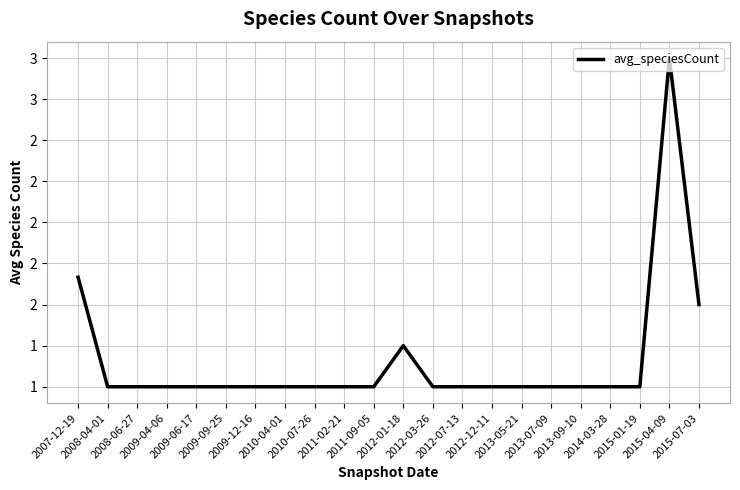

At which label is the value closest to 2?

2007-12-19